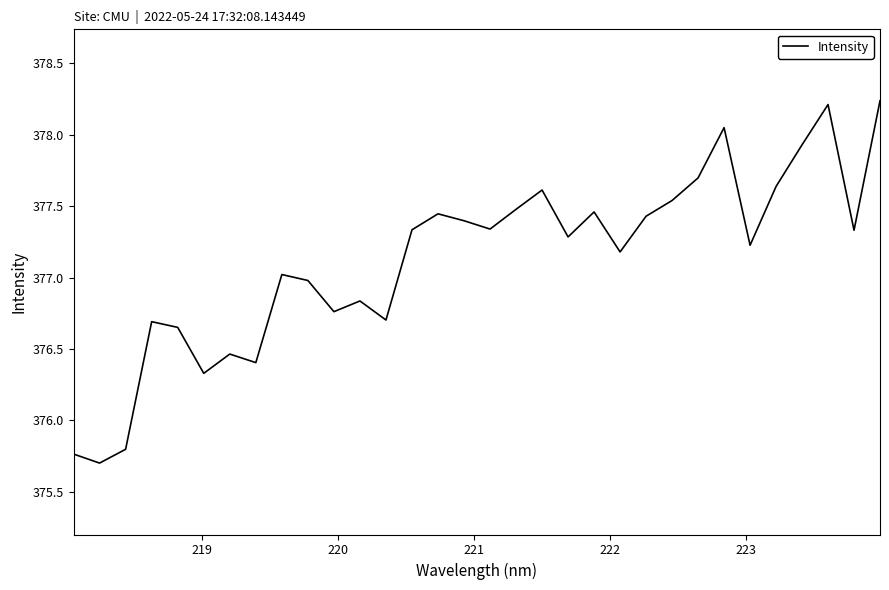

True or false: the data has more than 1 interior local peaks.

True